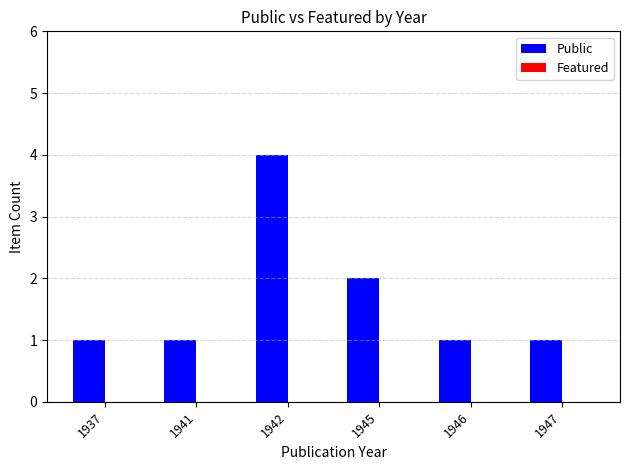

What is the sum of all values?

10